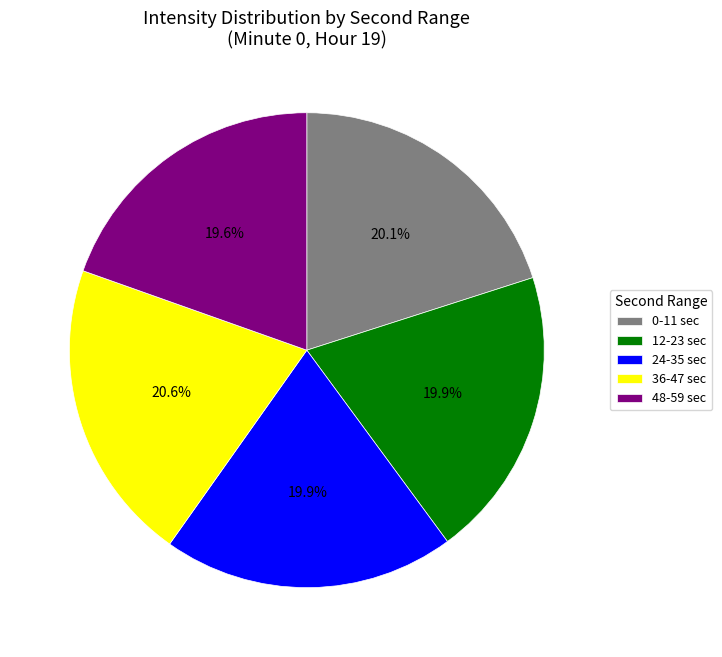

Combined, do 24-35 sec and 48-59 sec account for over 50%?

No